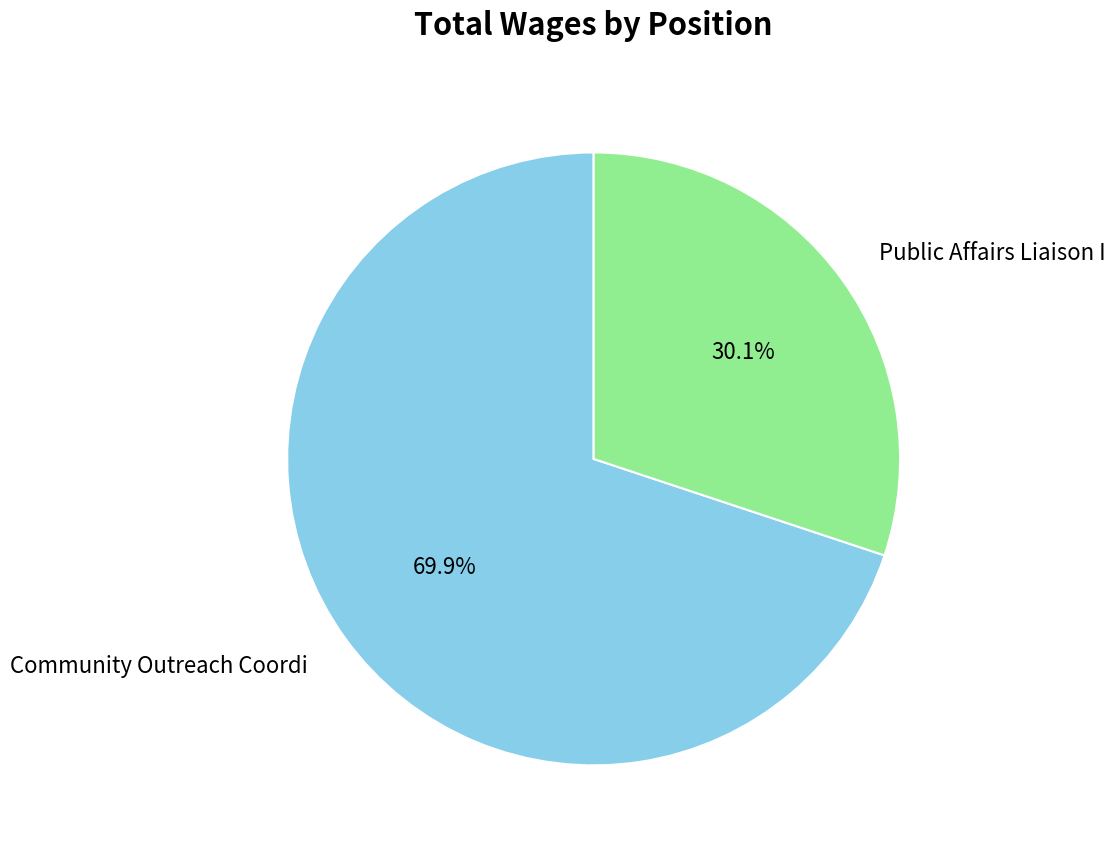

To the nearest percent, what is the difference between the largest and smallest slice percentages?

40%